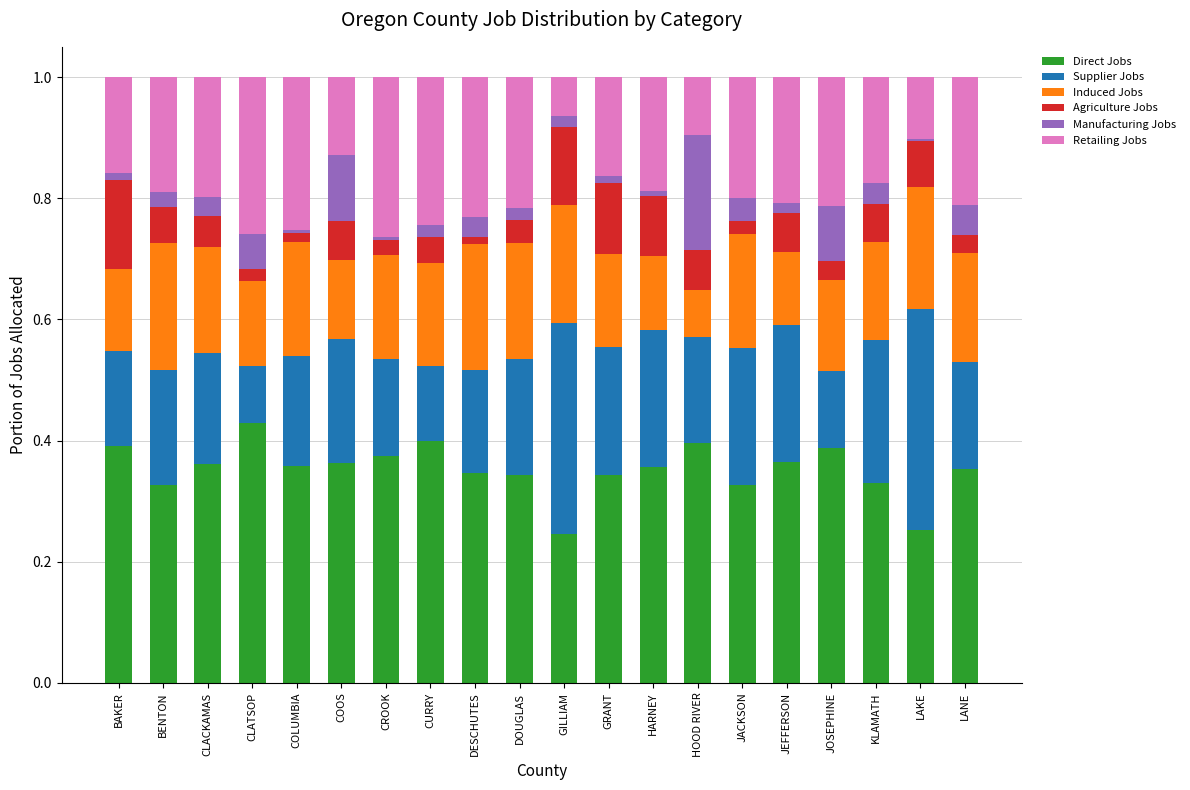

Does the chart contain stacked bars?

Yes